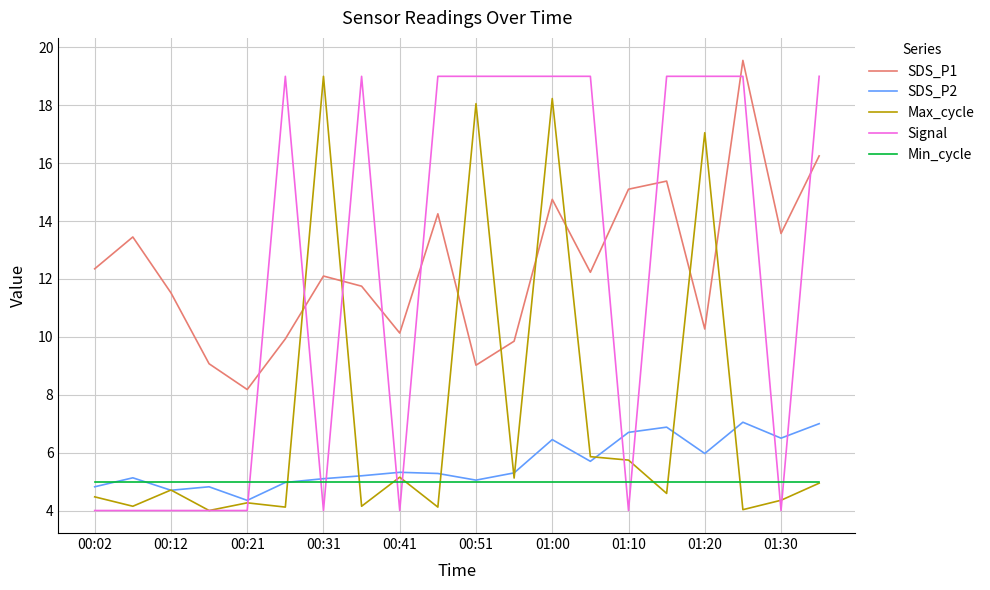

What is the sum of all Min_cycle values?

100.0